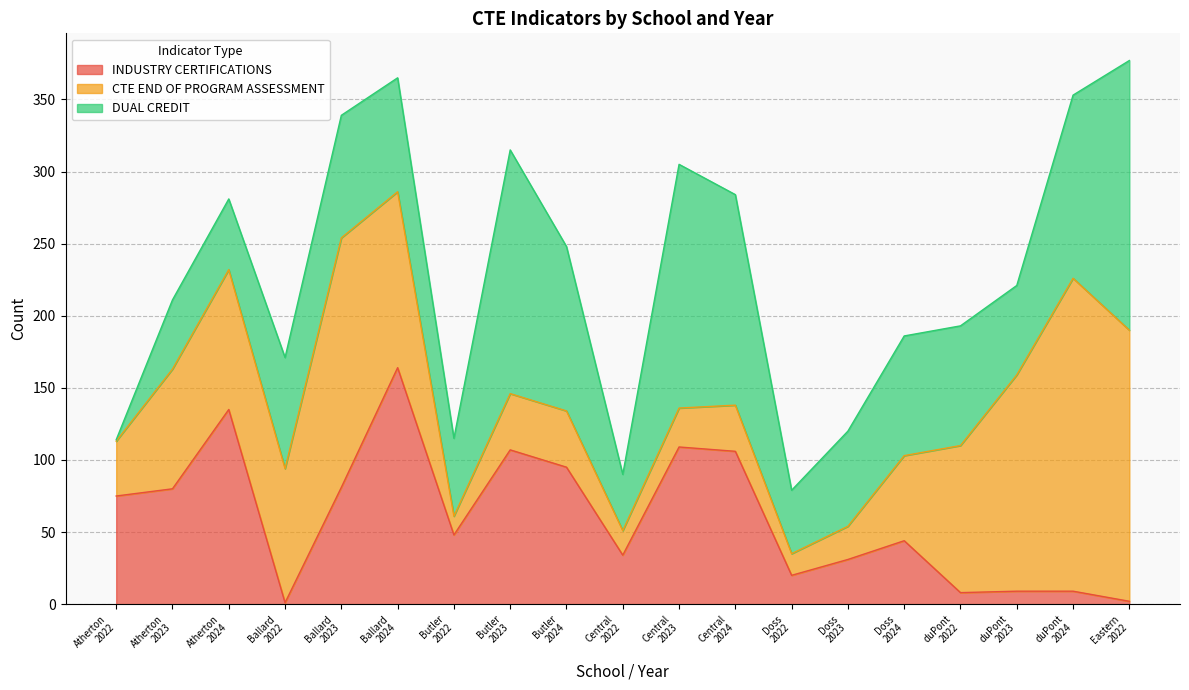

Which series changed the most between Central
2024 and Doss
2023?

DUAL CREDIT